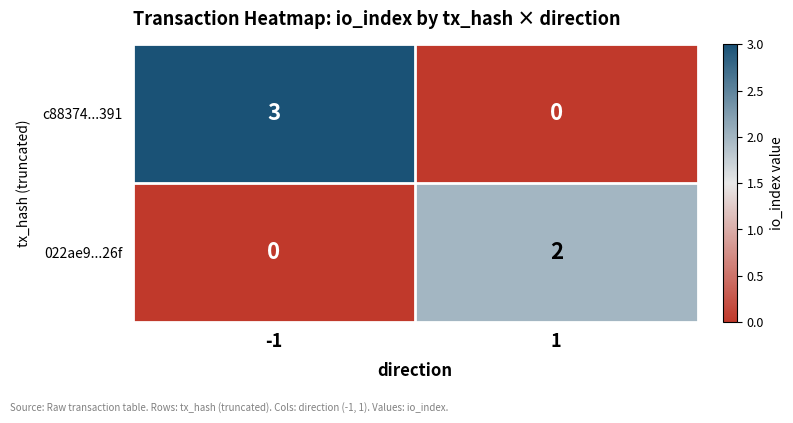

List the series in order of their peak value, lowest first.

022ae9...26f, c88374...391